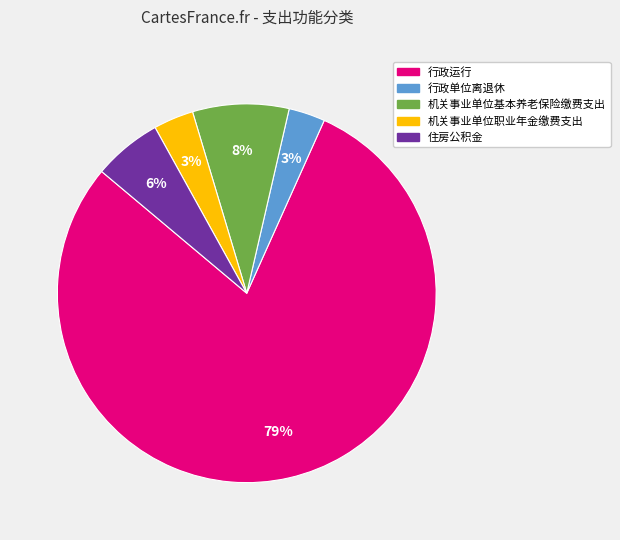

How many segments does this pie chart have?

5